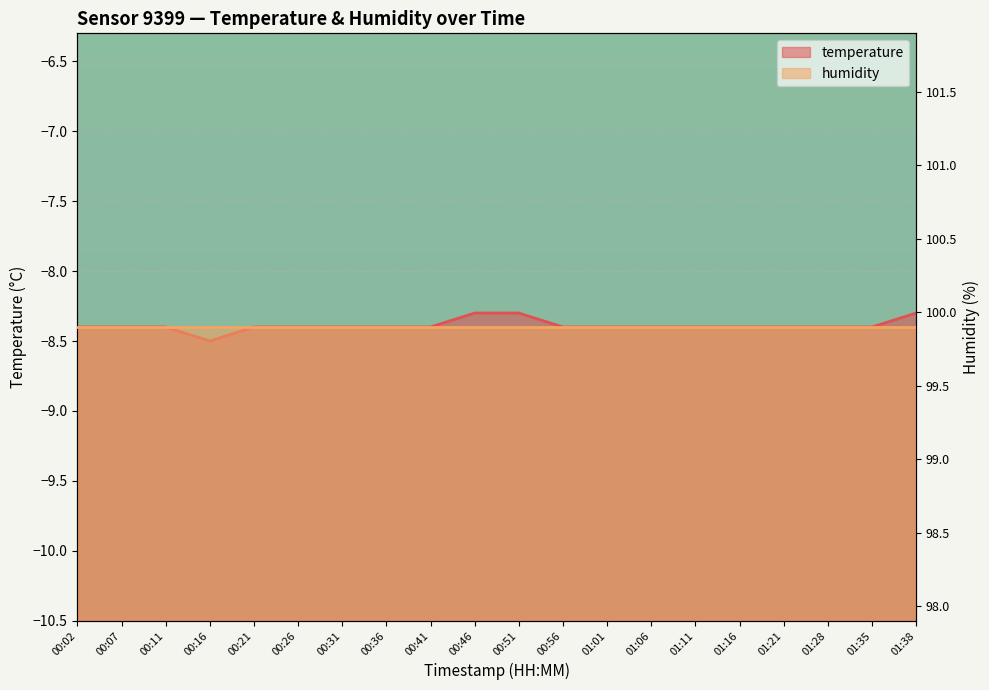

True or false: there are more than 2 points higher than both neighbors.

False